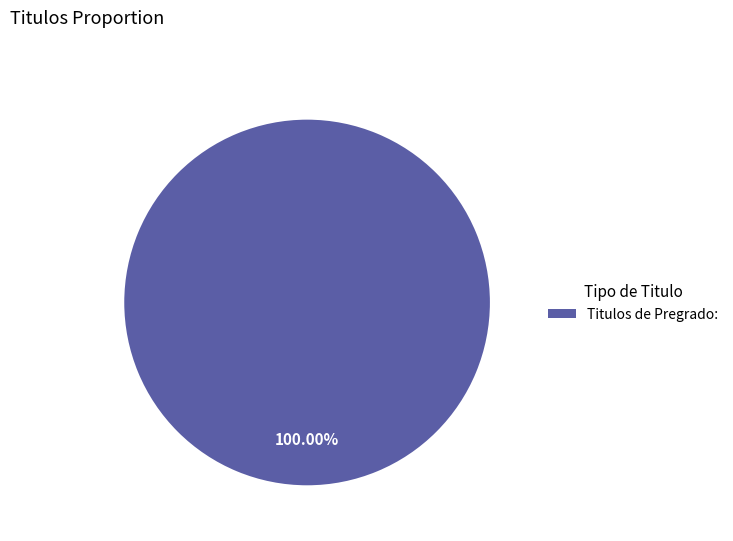

Rank the categories by value from highest to lowest.

Titulos de Pregrado: